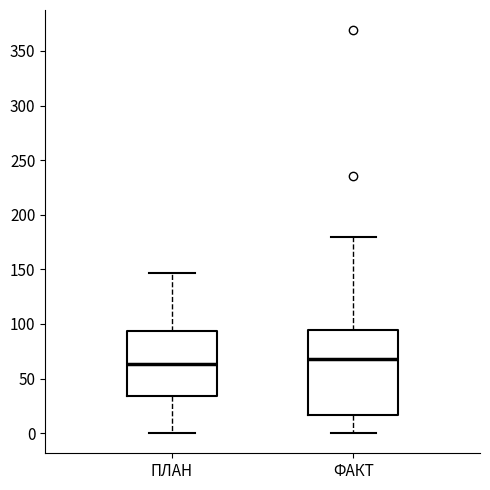

Reading left to right, read every box against the y-axis: the position of its median line, the range the box covers, and the ends of its whiskers. The values are not printed on the chart, so give them approximately, as read against the axis.

ПЛАН: median 65, box 35 to 95, whiskers 0 to 145
ФАКТ: median 70, box 15 to 95, whiskers 0 to 180